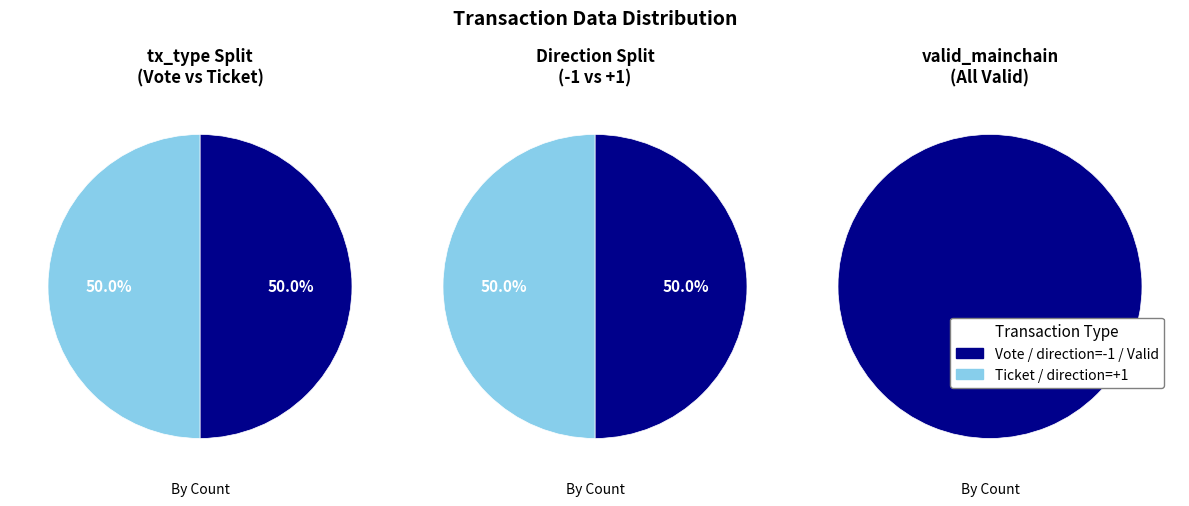

Combined, do 2 and 3 account for over 50%?

No